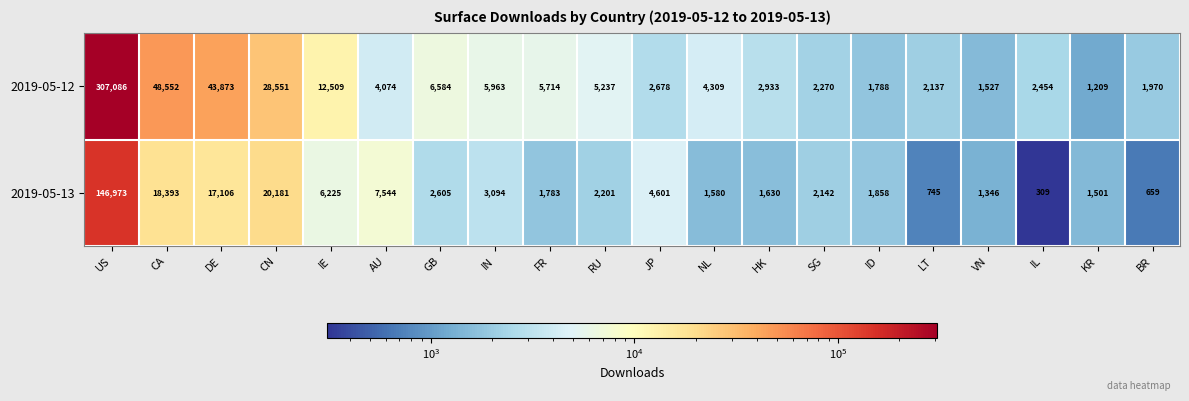

Which series has the largest total across all categories?

2019-05-12